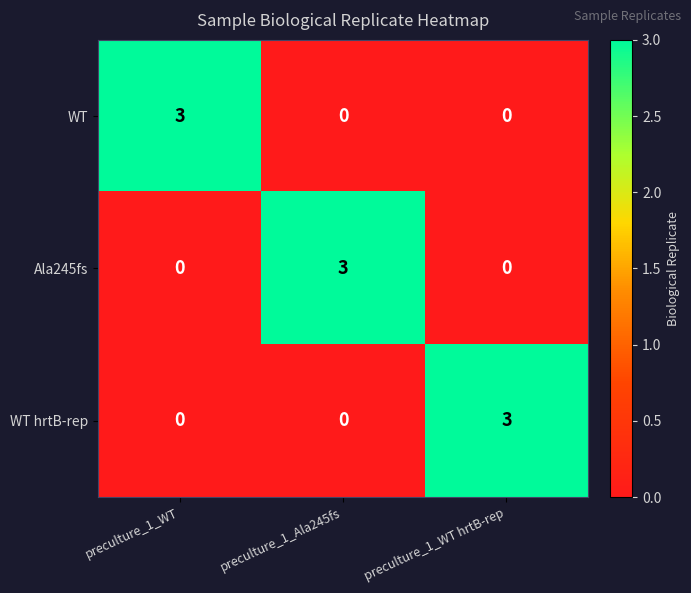

At how many categories does at least one series exceed 2?

3